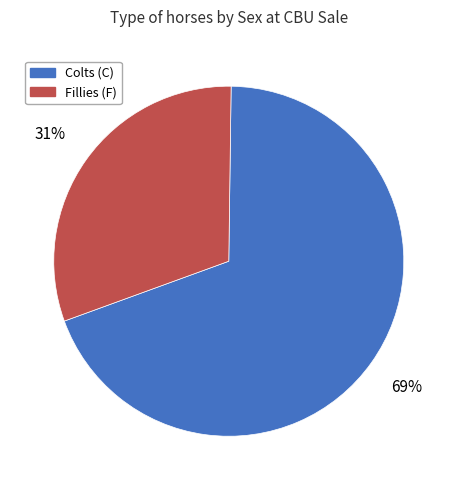

How many slices are in this pie chart?

2